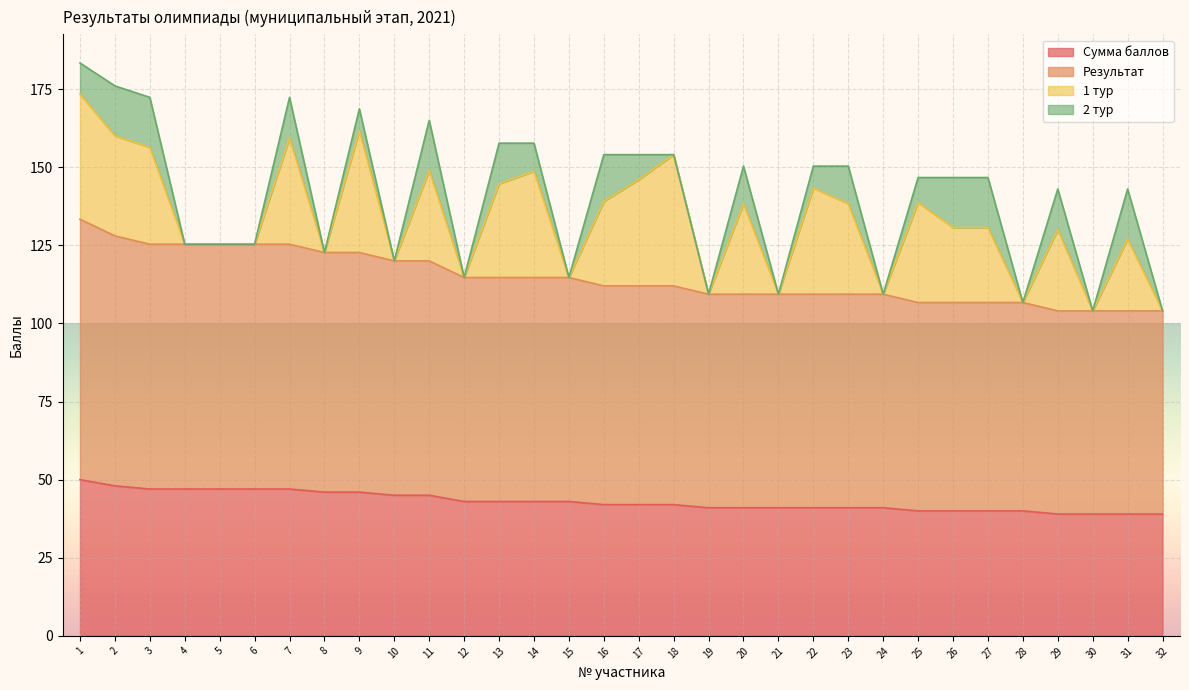

What is the total value across all series at 28?

106.7